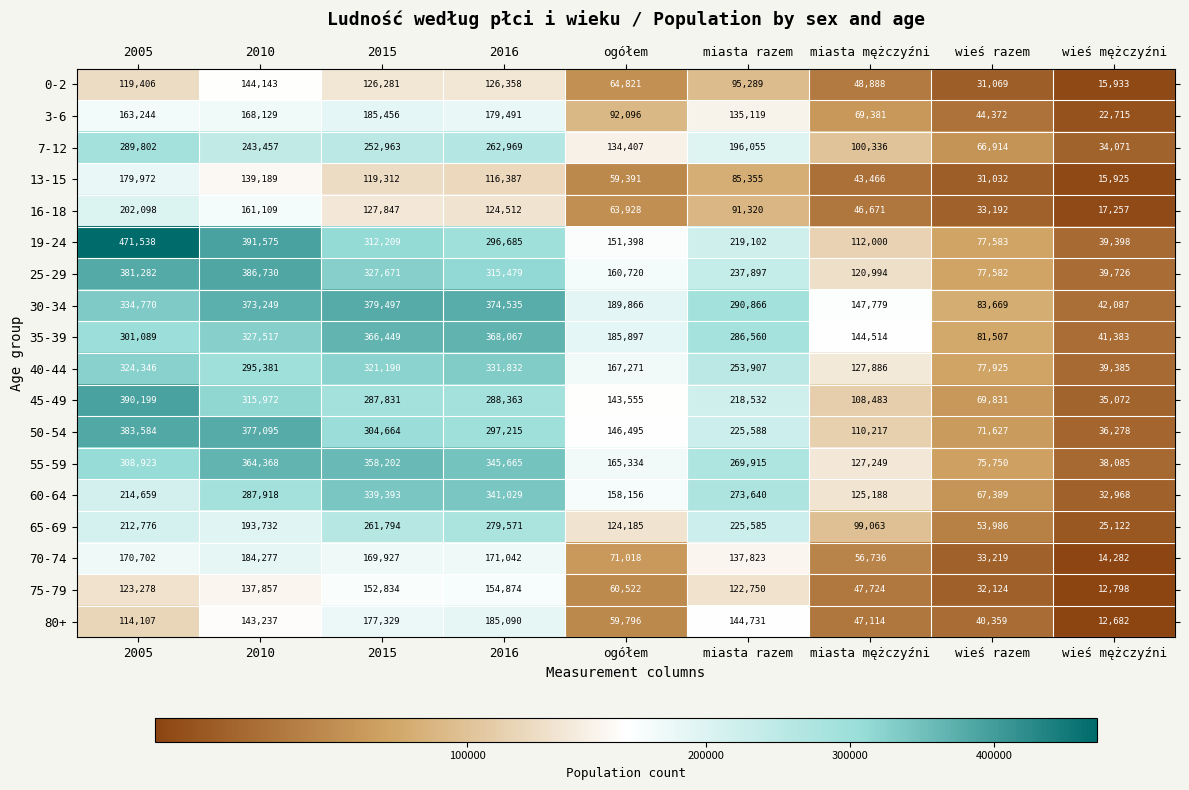

List the series in order of their peak value, highest first.

19-24, 45-49, 25-29, 50-54, 30-34, 35-39, 55-59, 60-64, 40-44, 7-12, 65-69, 16-18, 3-6, 80+, 70-74, 13-15, 75-79, 0-2